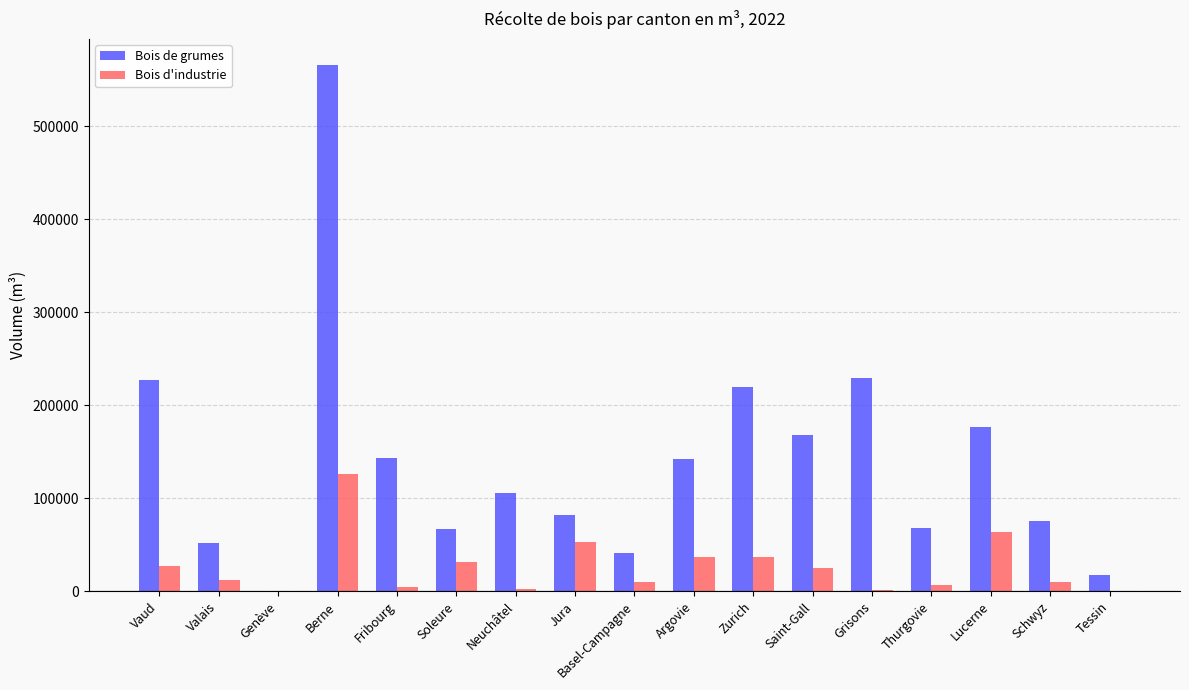

What are all the series names shown in the legend?

Bois de grumes, Bois d'industrie